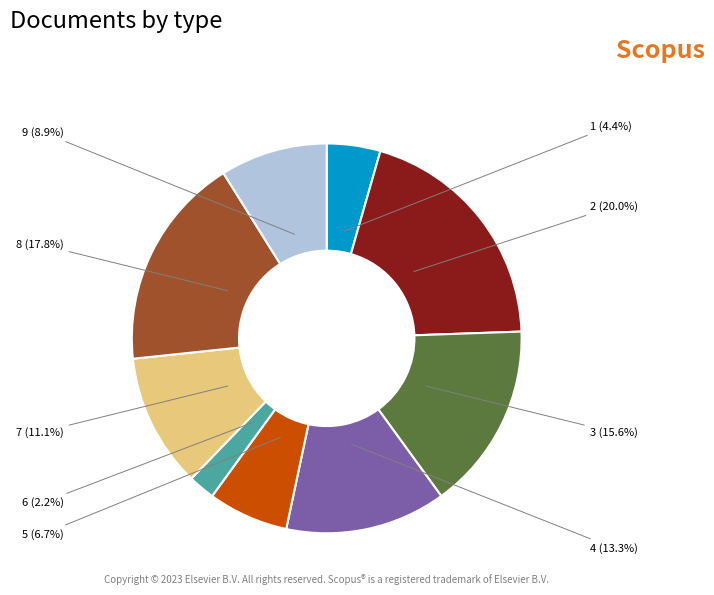

To the nearest percent, what is the difference between the 8 and 2 slice percentages?

2%